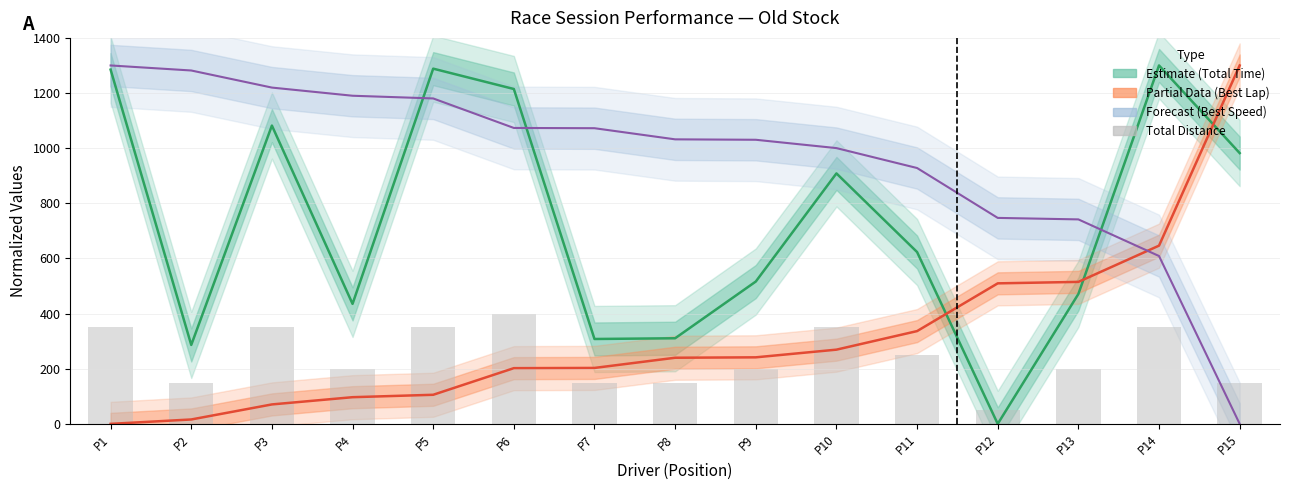

Reading left to right, what are all the values shown in this chart?

Total Time (estimate): P1=1284.9	P2=286.2	P3=1081.9	P4=435.2	P5=1288.4	P6=1214.6	P7=307.8	P8=310.5	P9=516.3	P10=908.5	P11=623.2	P12=0.0	P13=471.1	P14=1300.0	P15=982.2
Best Lap Time (partial): P1=0.0	P2=15.9	P3=70.5	P4=96.7	P5=105.5	P6=202.0	P7=202.9	P8=239.8	P9=241.3	P10=269.1	P11=336.5	P12=509.6	P13=514.9	P14=646.4	P15=1300.0
Best Speed (forecast): P1=1300.0	P2=1281.7	P3=1219.8	P4=1190.2	P5=1180.4	P6=1073.3	P7=1072.4	P8=1032.0	P9=1030.4	P10=1000.2	P11=928.0	P12=747.1	P13=741.6	P14=608.8	P15=0.0
Total Distance: P1=350.0	P2=150.0	P3=350.0	P4=200.0	P5=350.0	P6=400.0	P7=150.0	P8=150.0	P9=200.0	P10=350.0	P11=250.0	P12=50.0	P13=200.0	P14=350.0	P15=150.0